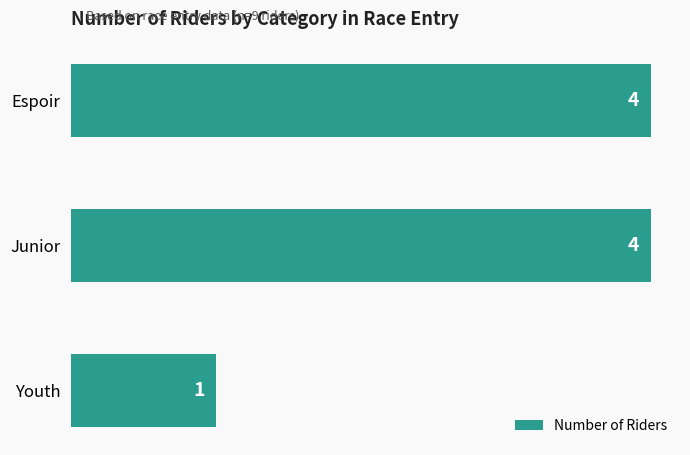

The value at Junior is 2. True or false?

False